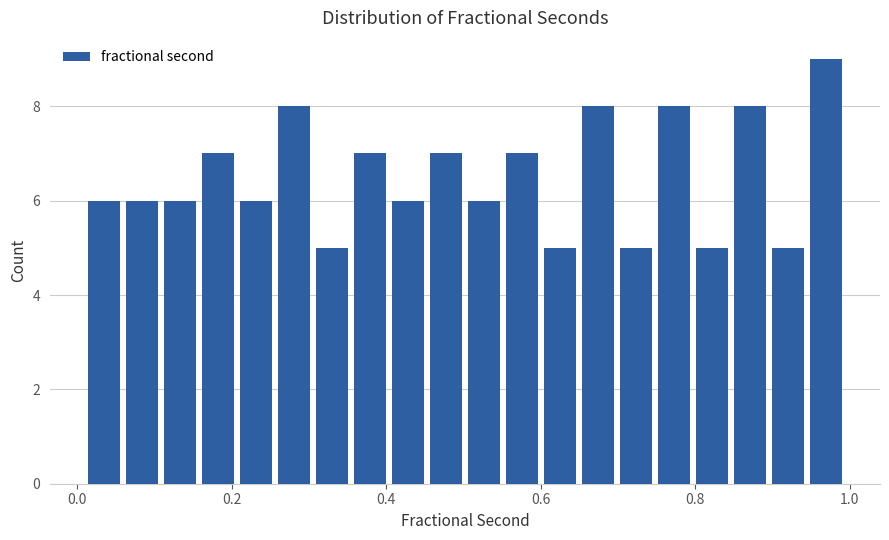

Around what value on the x-axis is the tallest bar? Give the approximate position of its centre, as read against the axis.

0.96